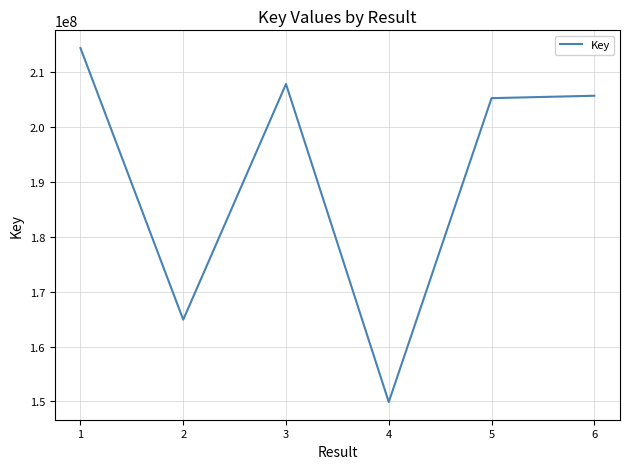

Reading left to right, transcribe all the data shown in this chart.

214320411	164885430	207772972	149902322	205198611	205638540